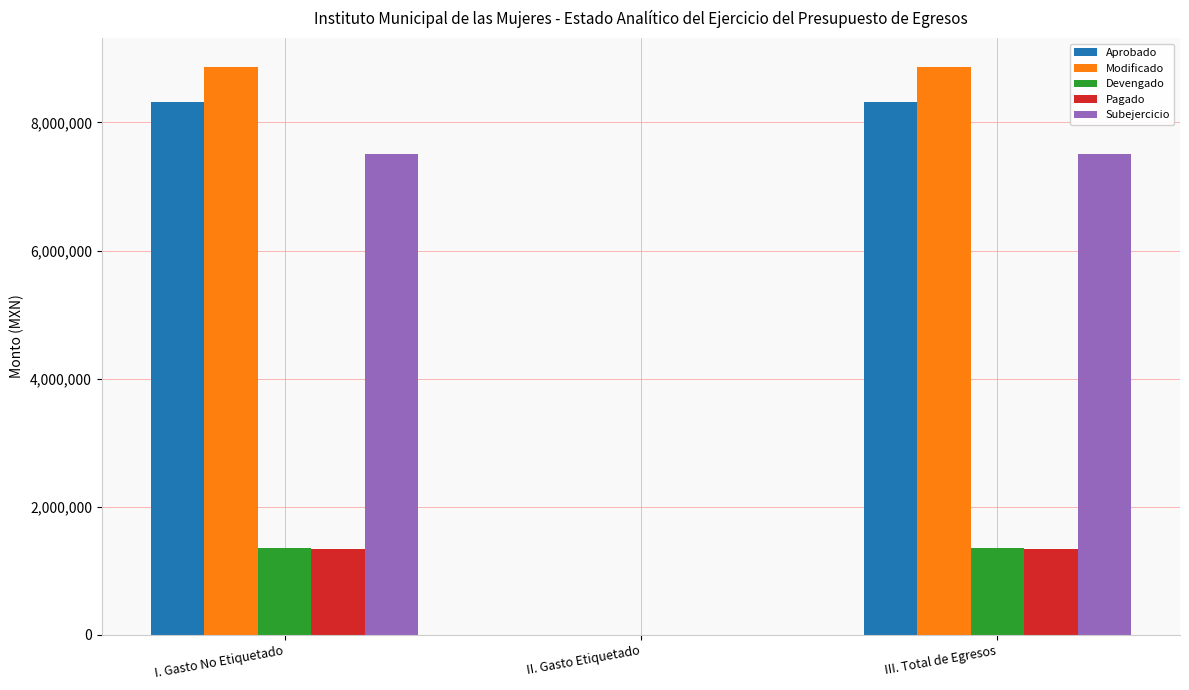

What is the average value of the Devengado series?

908538.8